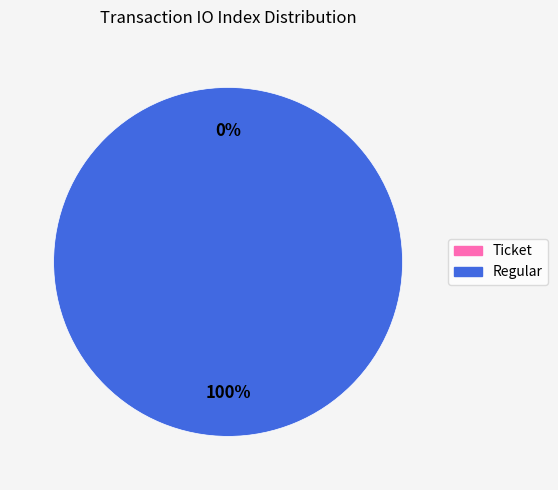

Which has a higher value, Regular or Ticket?

Regular